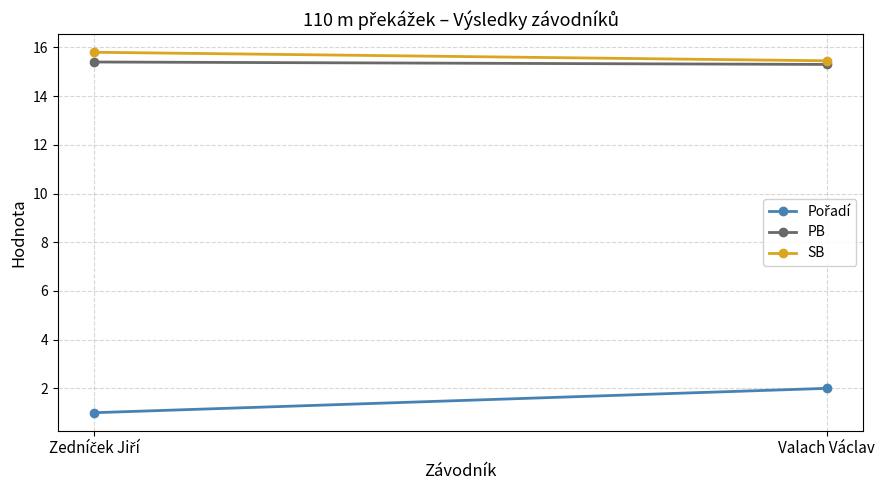

Reading right to left, list all the values displayed in this chart.

Pořadí: Valach Václav=2.0	Zedníček Jiří=1.0
PB: Valach Václav=15.3	Zedníček Jiří=15.4
SB: Valach Václav=15.4	Zedníček Jiří=15.8